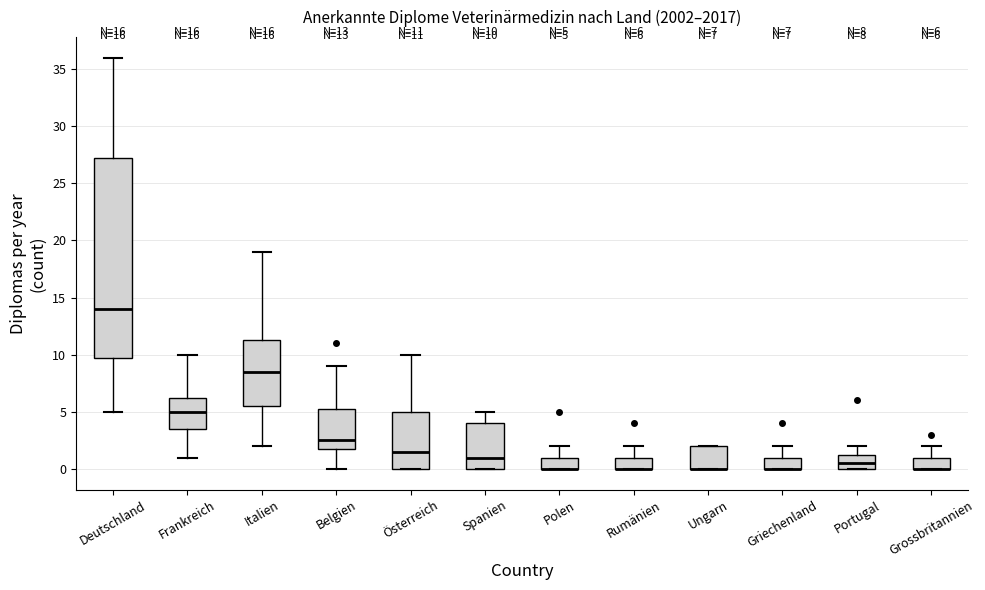

Which box is the tallest, from its lower edge to its upper edge?

Deutschland